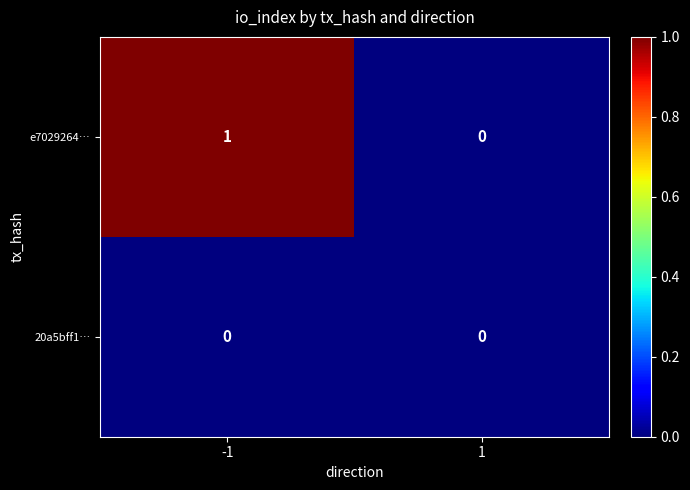

Rank the series by their maximum value, from highest to lowest.

e7029264…, 20a5bff1…